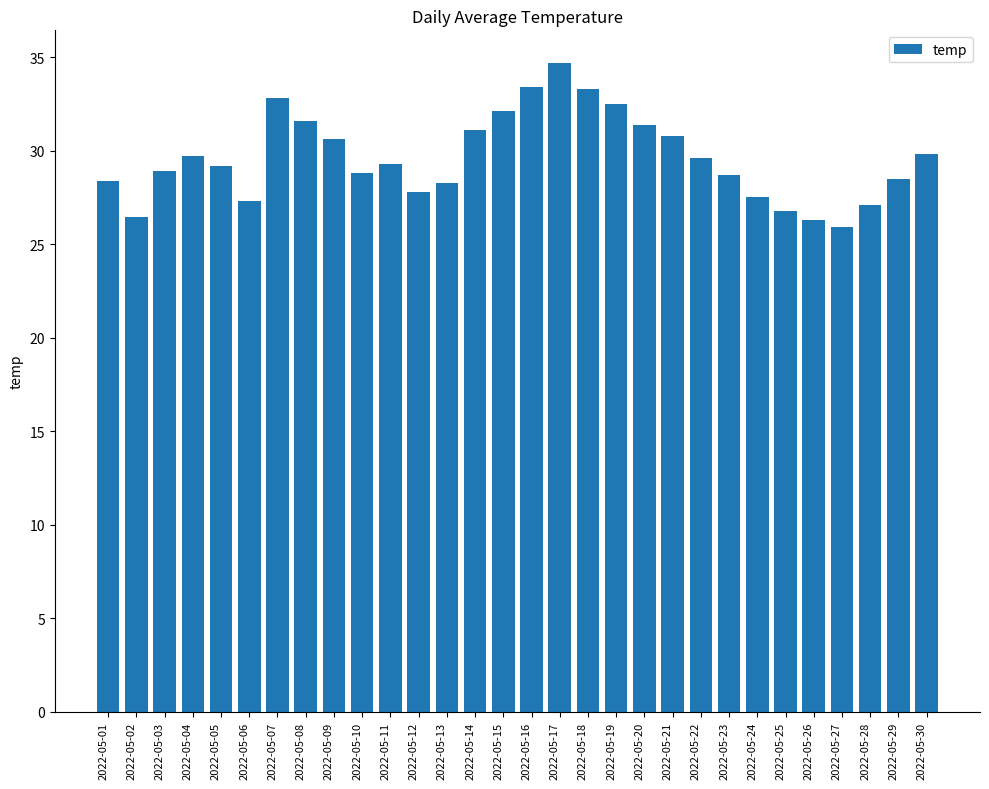

What is the value of the 4th bar from the left?

29.7